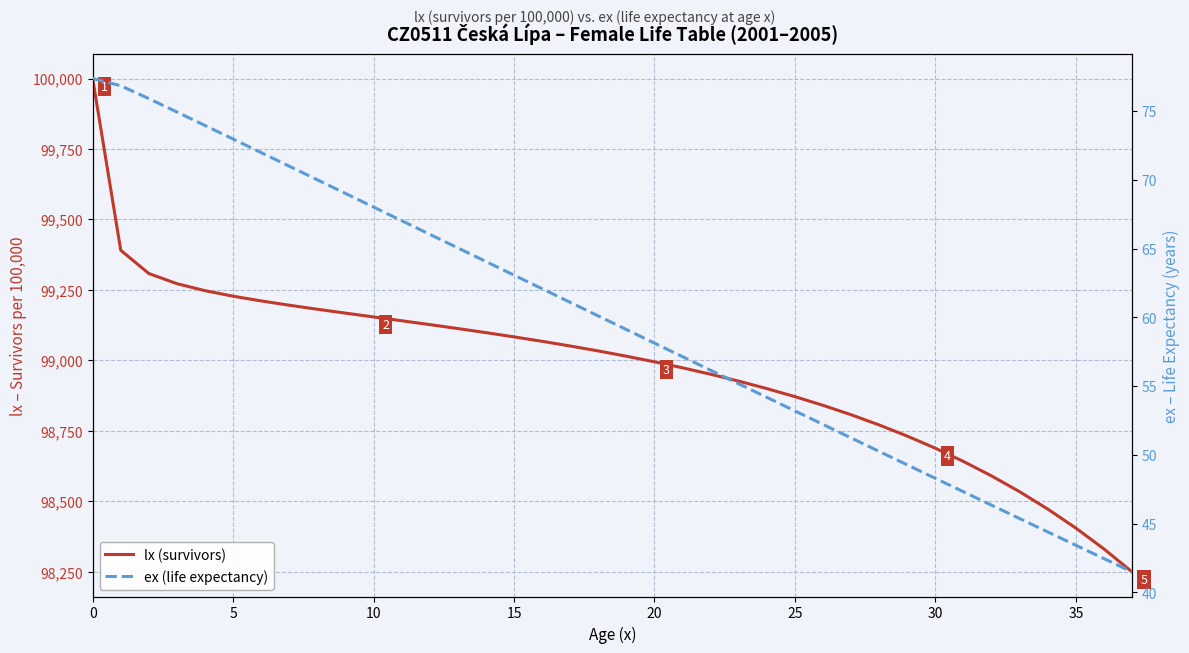

Reading right to left, extract all data points from this chart.

lx (survivors): 98249.5	98330.8	98404.9	98472.3	98533.8	98589.9	98641.2	98688.1	98731.1	98770.6	98806.9	98840.4	98871.2	98899.7	98926.2	98950.7	98973.5	98994.7	99014.6	99033.3	99050.9	99067.5	99083.3	99098.3	99112.8	99126.8	99140.5	99154.0	99167.5	99181.3	99195.5	99210.8	99227.6	99247.2	99272.0	99308.0	99390.6	100000.0
ex (life expectancy): 41.5	42.5	43.4	44.4	45.4	46.3	47.3	48.3	49.3	50.2	51.2	52.2	53.2	54.2	55.2	56.2	57.1	58.1	59.1	60.1	61.1	62.1	63.1	64.1	65.1	66.0	67.0	68.0	69.0	70.0	71.0	72.0	73.0	74.0	74.9	75.9	76.9	77.4